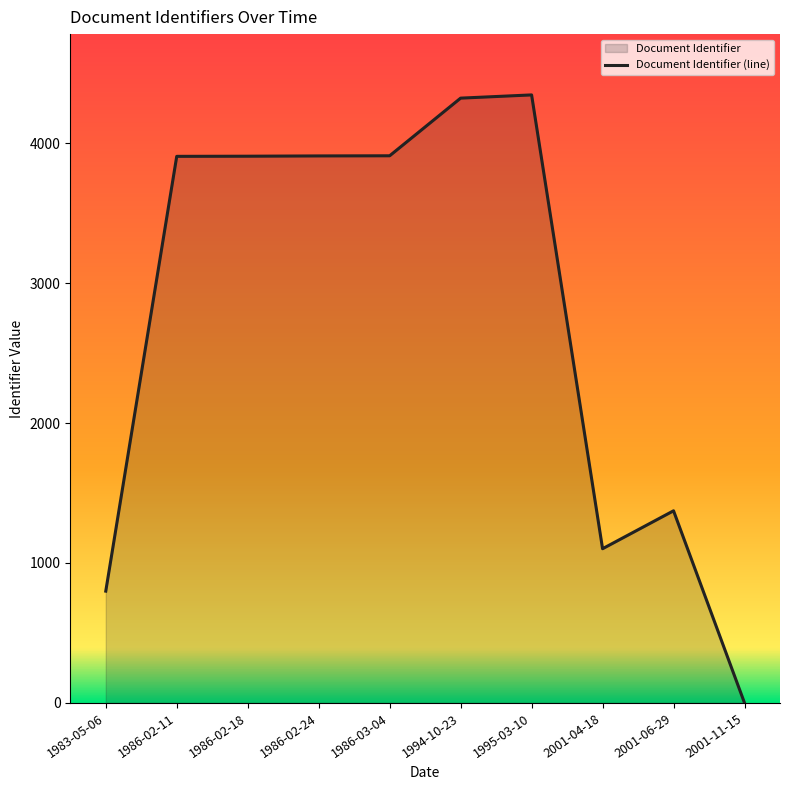

Count the number of categories in the chart.

10